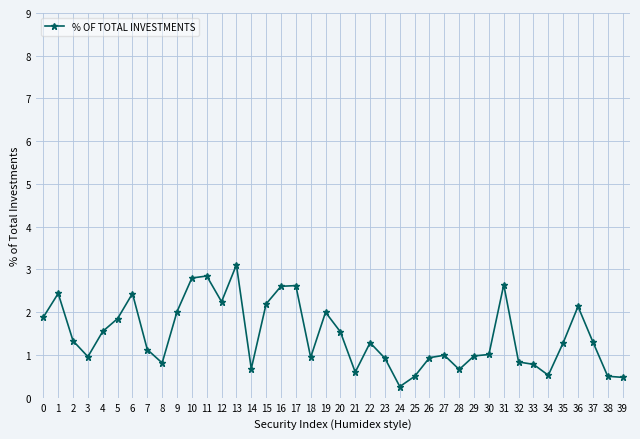

What is the change in value from 20 to 33?

-0.8